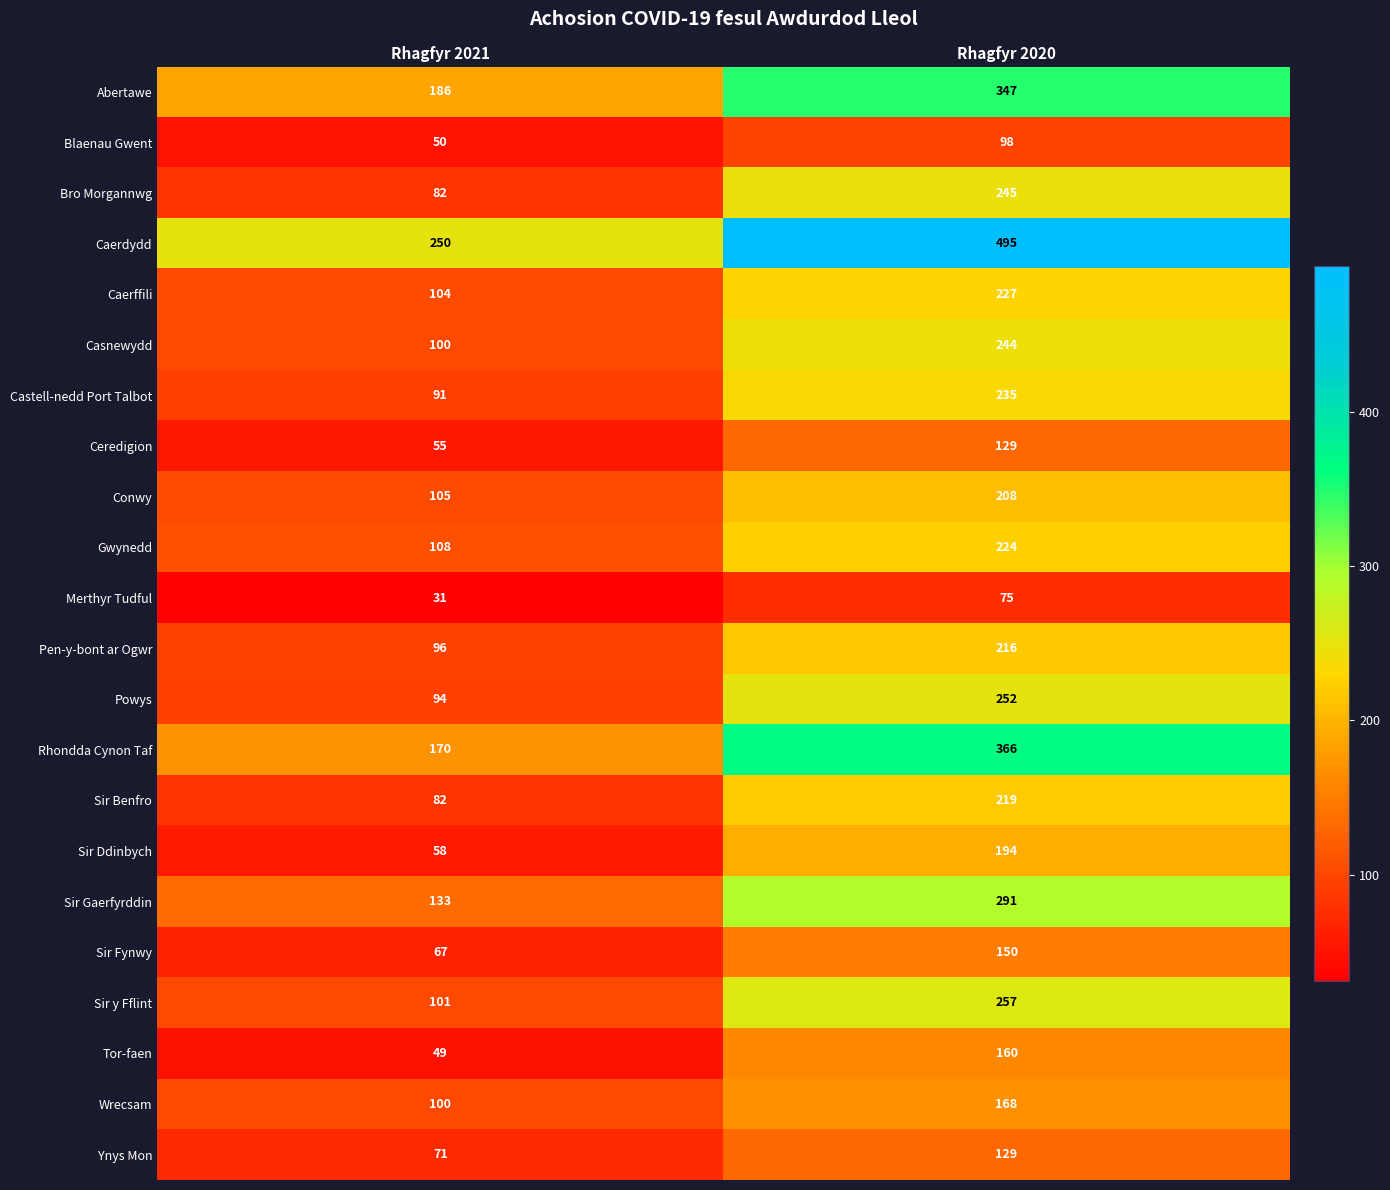

What is the sum of all Sir Ddinbych values?

252